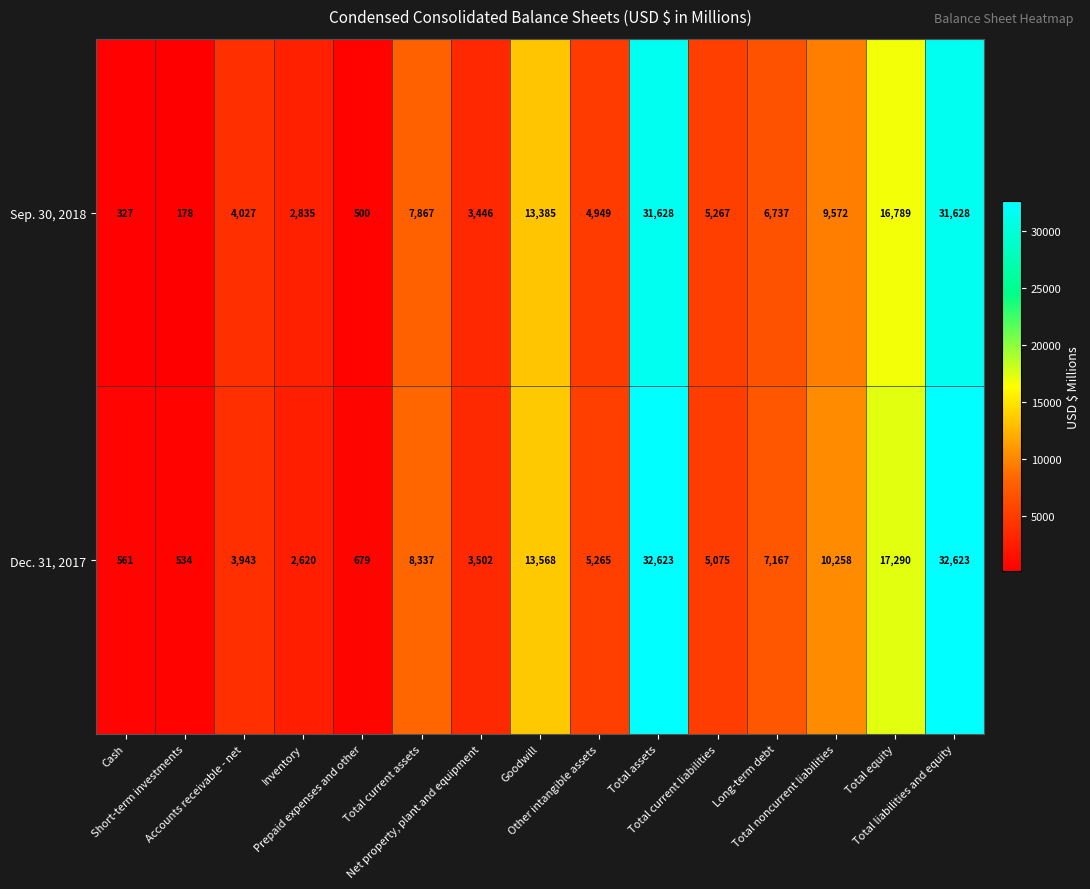

What is the lowest value of the Sep. 30, 2018 series?

178